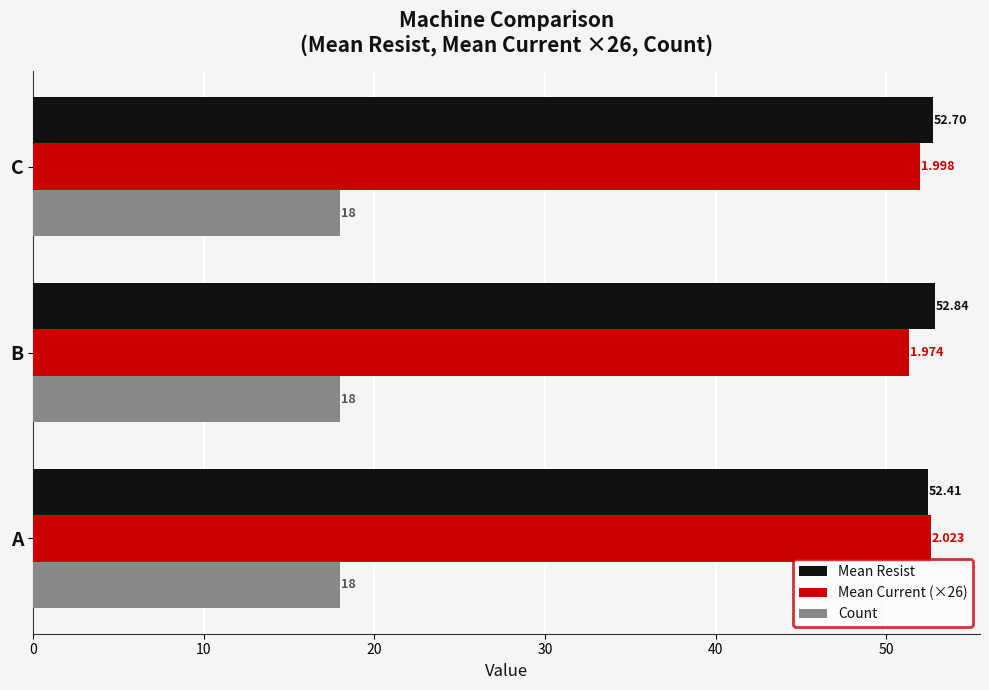

Which category has the lowest value in the Mean Current (×26) series?

B